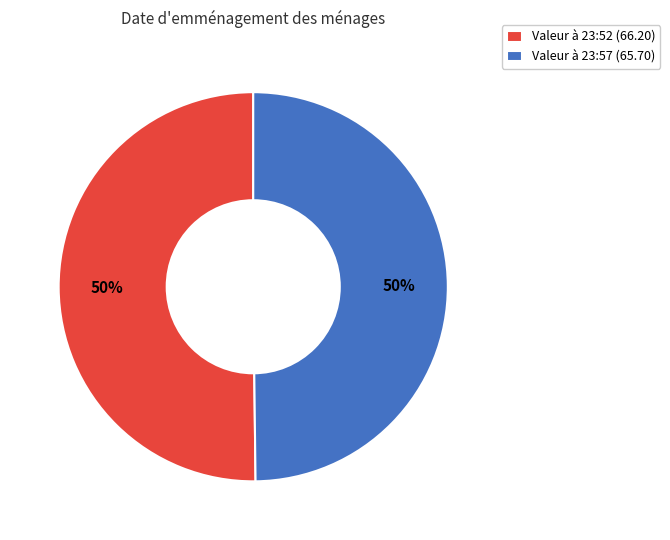

Approximately how many times larger is the value at Valeur à 23:57 (65.70) compared to Valeur à 23:52 (66.20)?

1.0